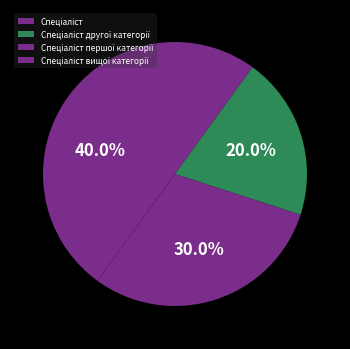

Count the number of slices in the pie.

4